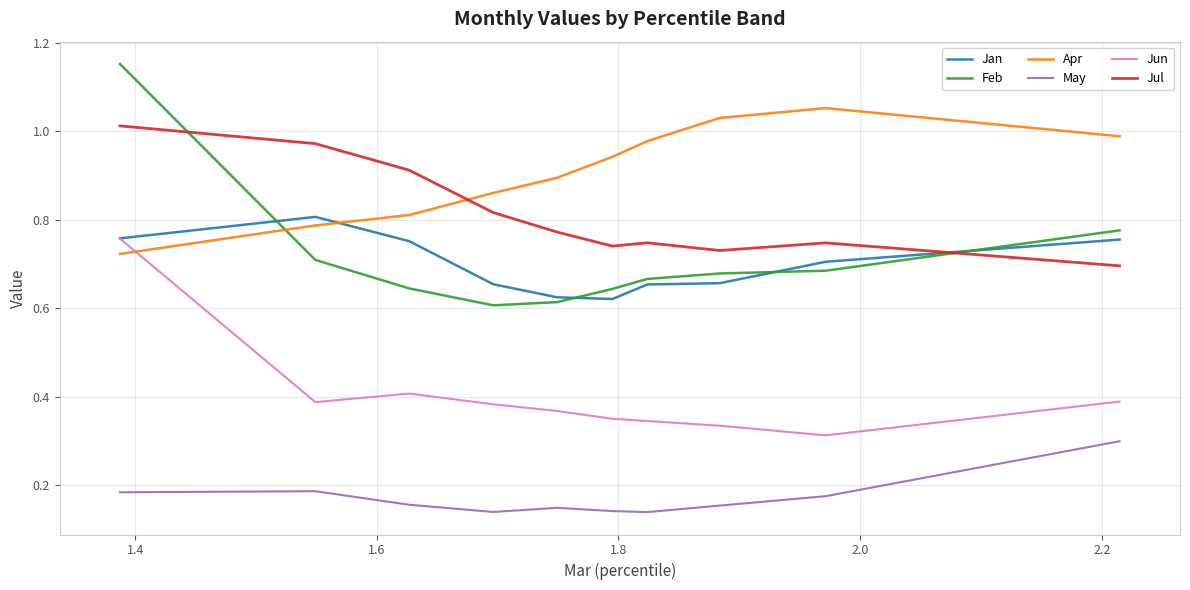

True or false: Jul and Feb intersect in this chart.

True